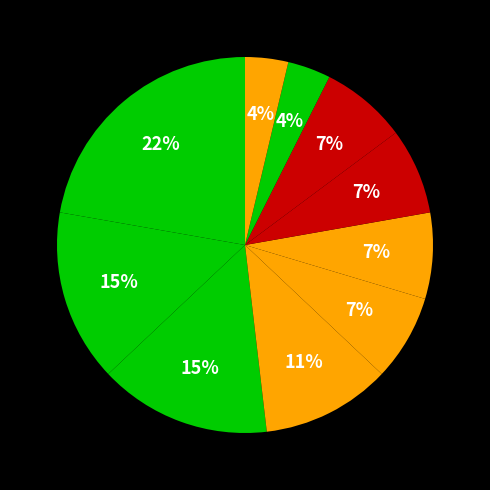

True or false: دانشگاه ارومیه accounts for 10% of the total.

False